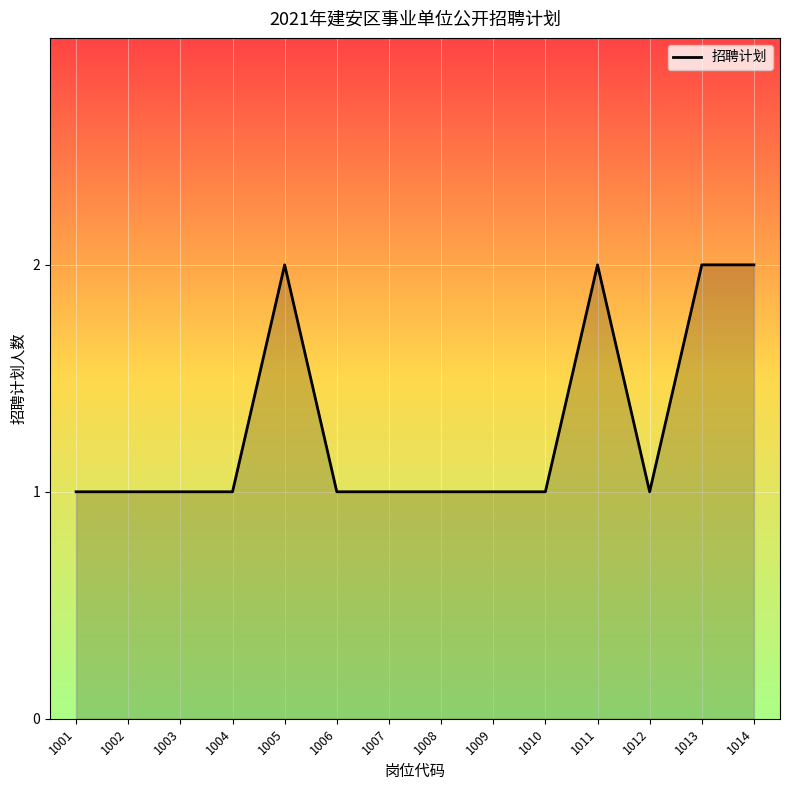

True or false: the data shows 2 at 1003.

False